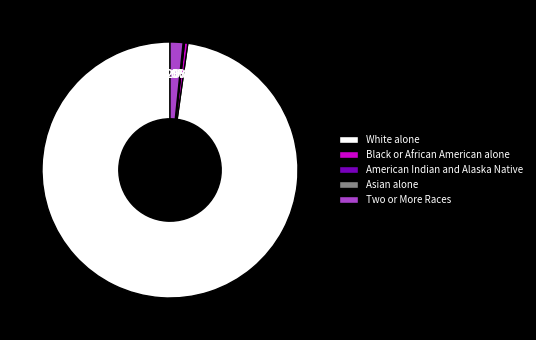

To the nearest percent, what is the average slice percentage?

20%